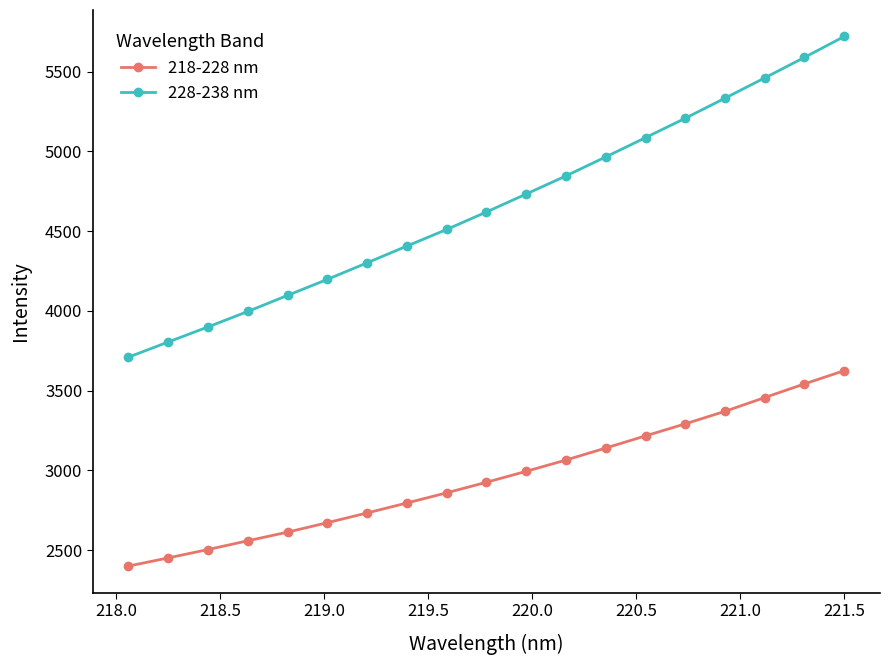

True or false: 228-238 nm and 218-228 nm intersect in this chart.

False